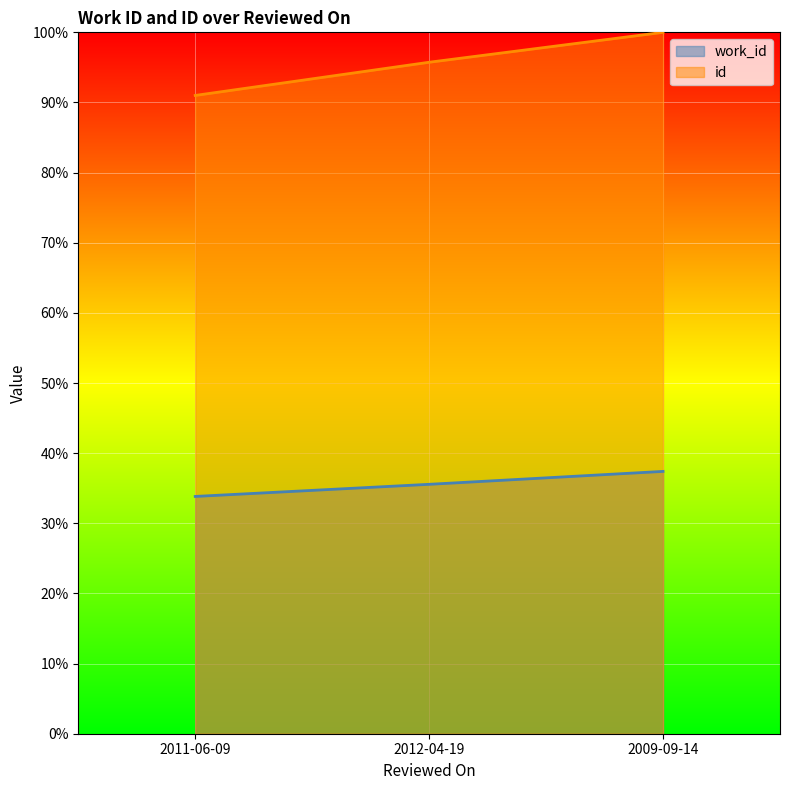

What is the maximum value for id?

100.0